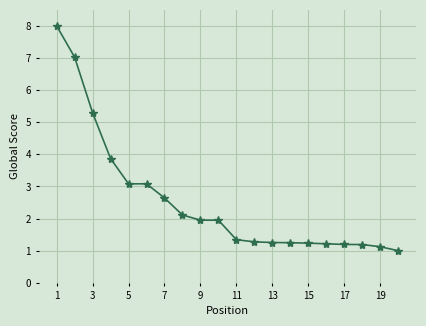

What is the minimum value shown in the chart?

1.0